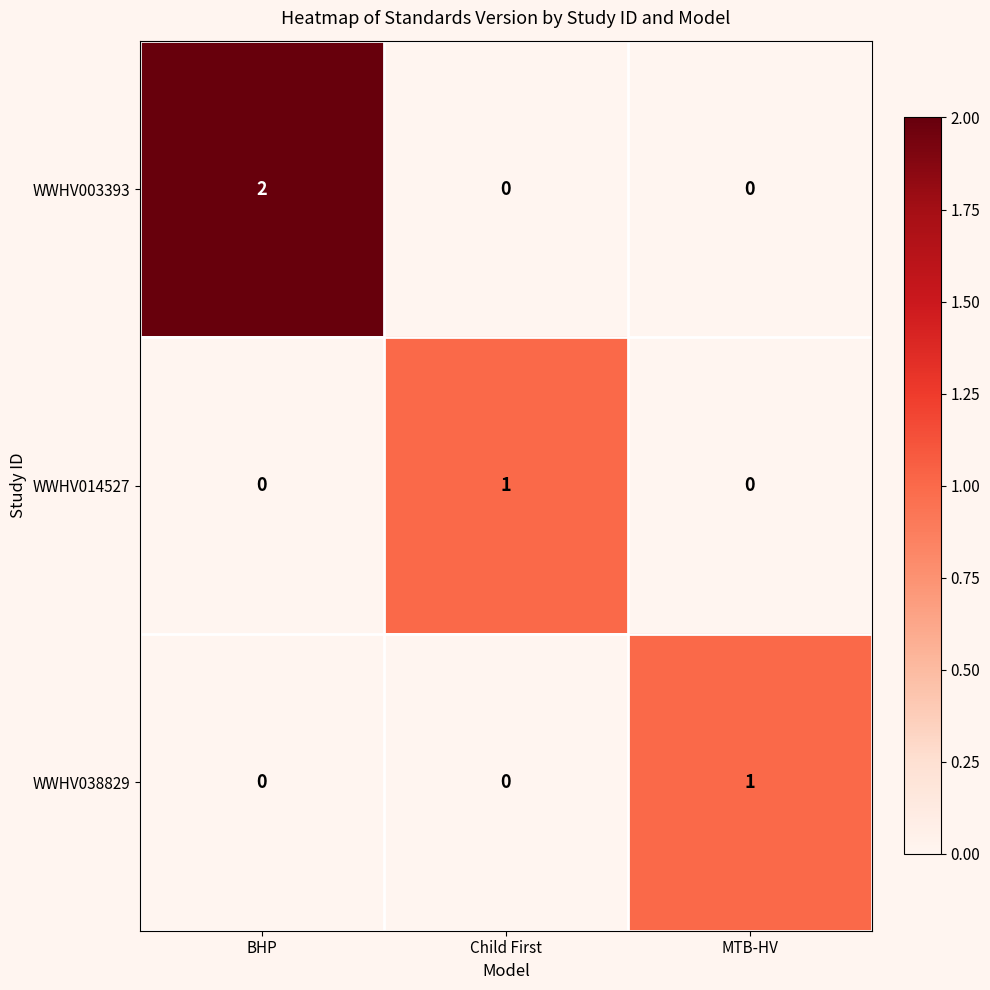

How many values in the WWHV038829 series exceed 0?

1